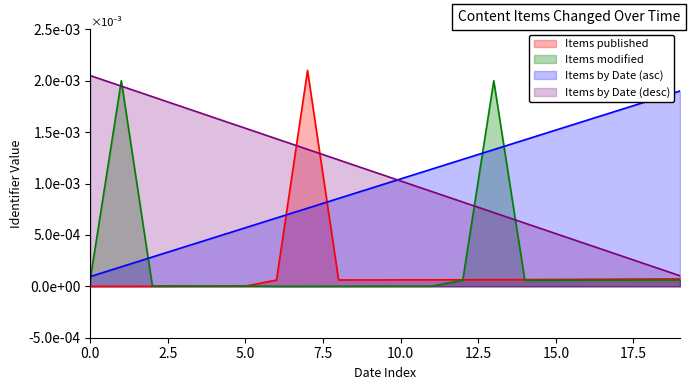

Between 2022-08-25 and 2022-08-29, which series saw the biggest shift?

Items published